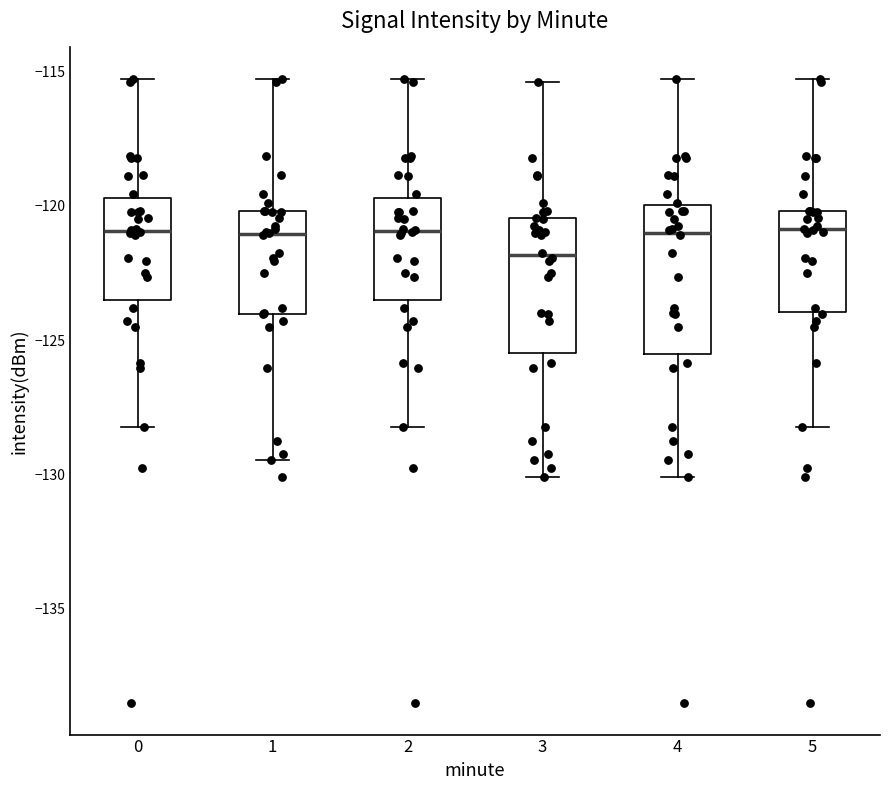

Reading left to right, read every box against the y-axis: the position of its median line, the range the box covers, and the ends of its whiskers. The values are not printed on the chart, so give them approximately, as read against the axis.

0: median -121.0, box -123.5 to -119.5, whiskers -128.0 to -115.5
1: median -121.0, box -124.0 to -120.0, whiskers -129.5 to -115.5
2: median -121.0, box -123.5 to -119.5, whiskers -128.0 to -115.5
3: median -122.0, box -125.5 to -120.5, whiskers -130.0 to -115.5
4: median -121.0, box -125.5 to -120.0, whiskers -130.0 to -115.5
5: median -121.0, box -124.0 to -120.0, whiskers -128.0 to -115.5